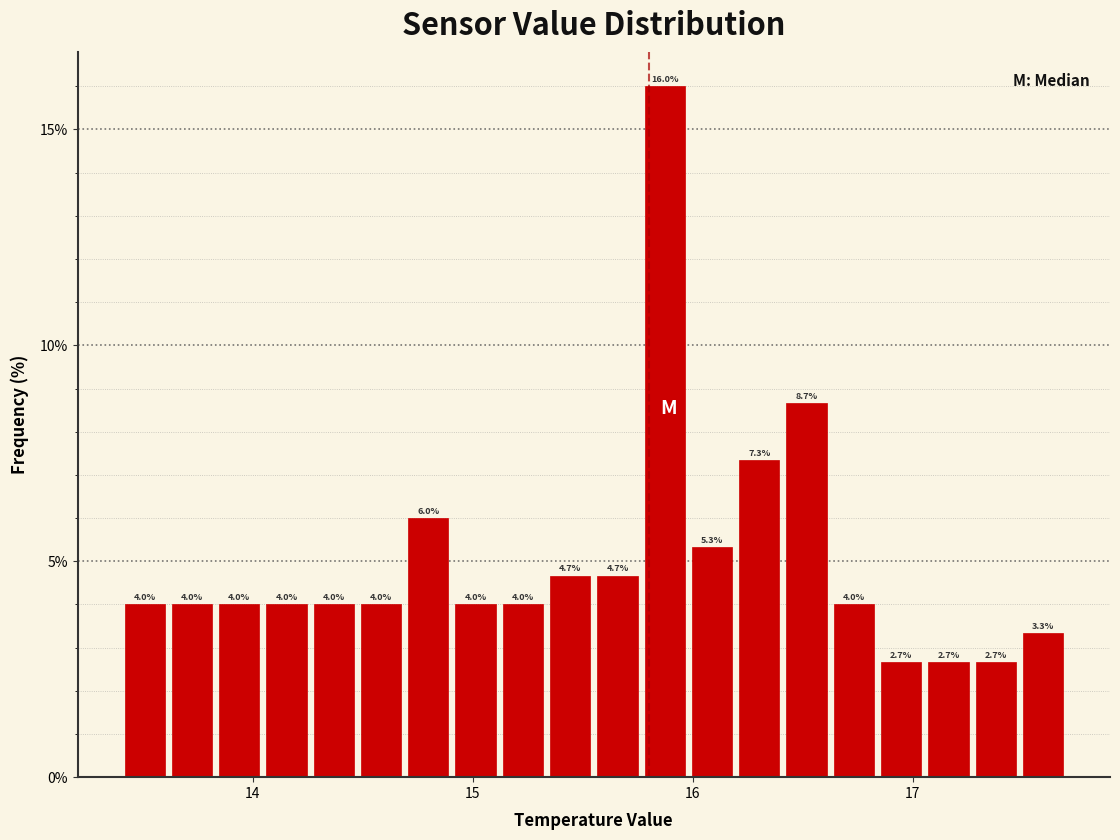

Read against the x-axis, roughly where is the centre of the tallest bar?

15.9